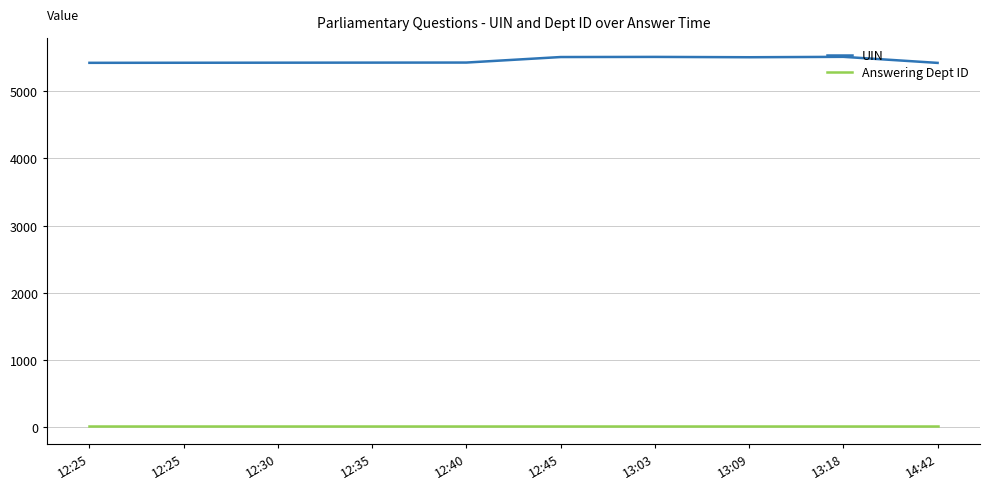

What is the spread (max minus min) of values at 12:45?

5481